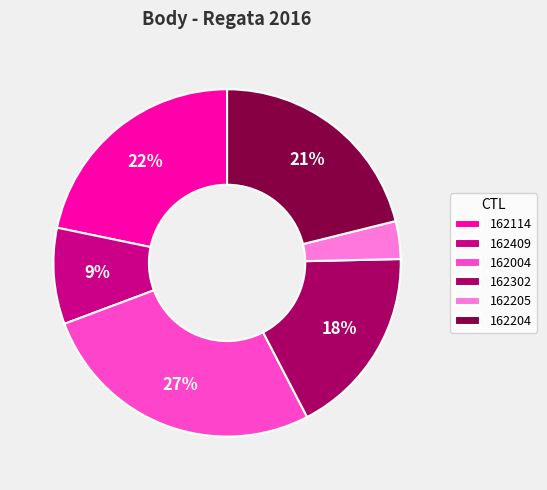

Do 162114 and 162004 together represent more than half of the pie?

No